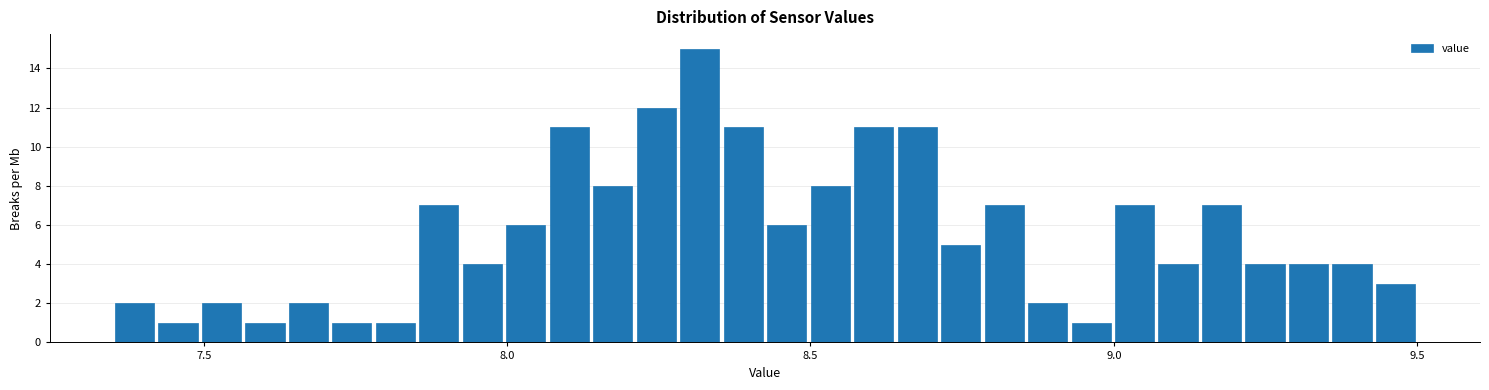

Around what value on the x-axis is the tallest bar? Give the approximate position of its centre, as read against the axis.

8.30